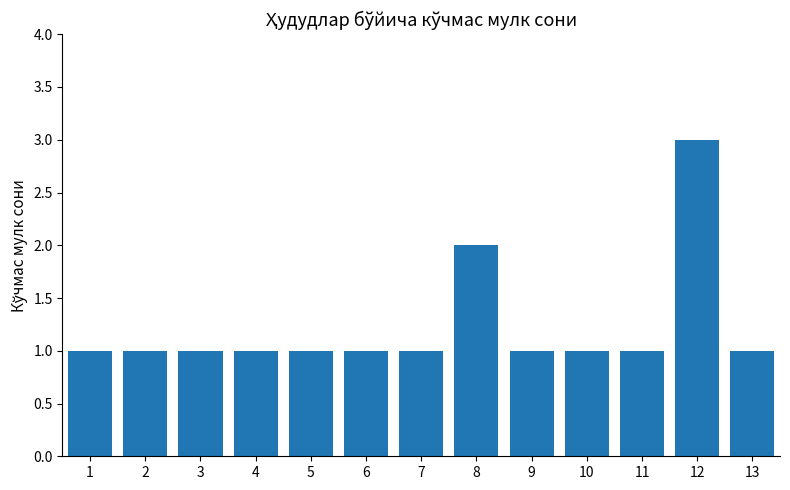

What is the ratio of the value at 5 to the value at 3?

1.0